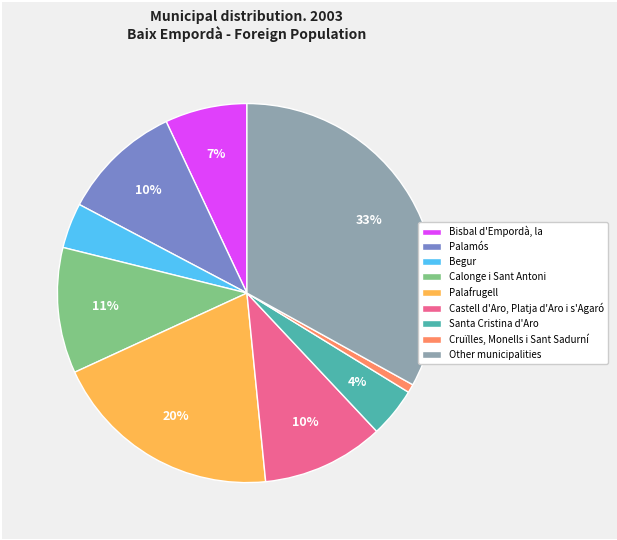

Approximately how many times larger is the value at Palafrugell compared to Calonge i Sant Antoni?

1.8